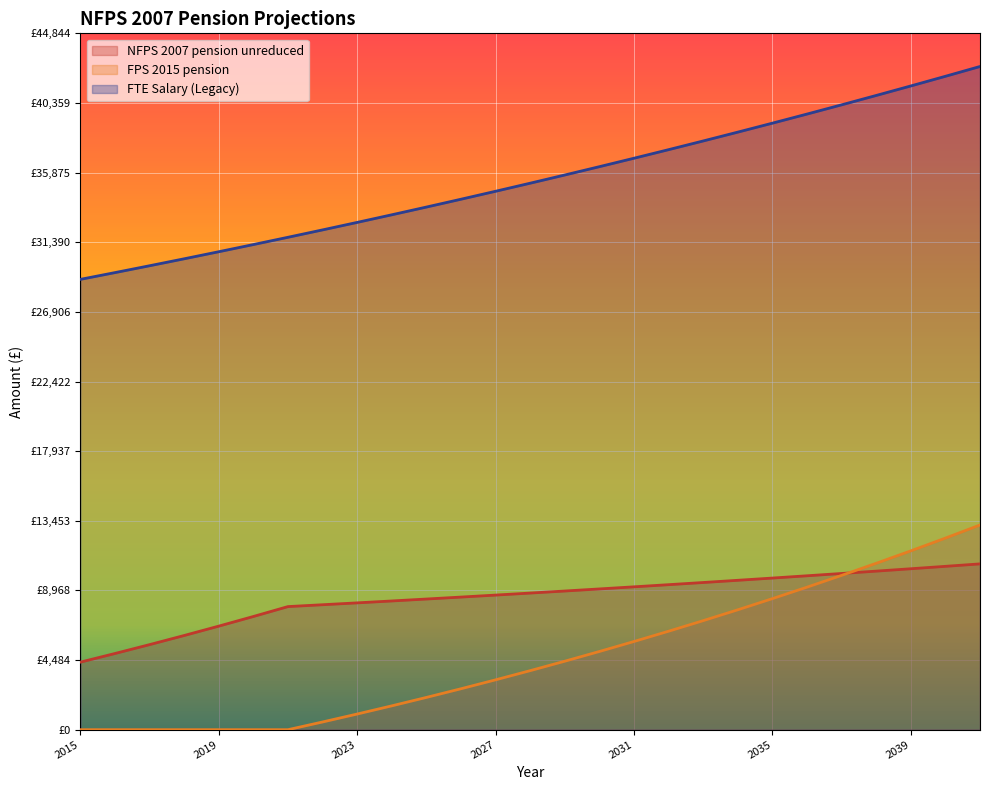

How many data points in FPS 2015 pension are above 3801?

14